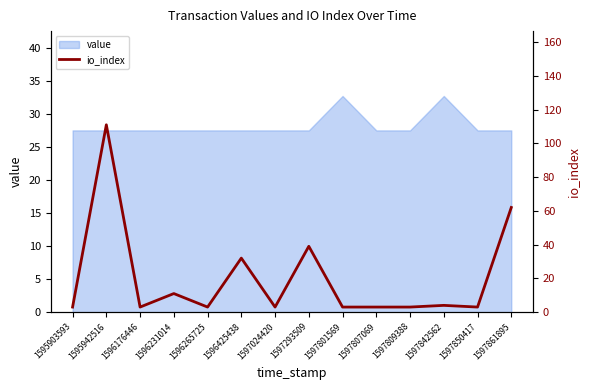

The value series shows 16.1 at 1597807069. True or false?

False